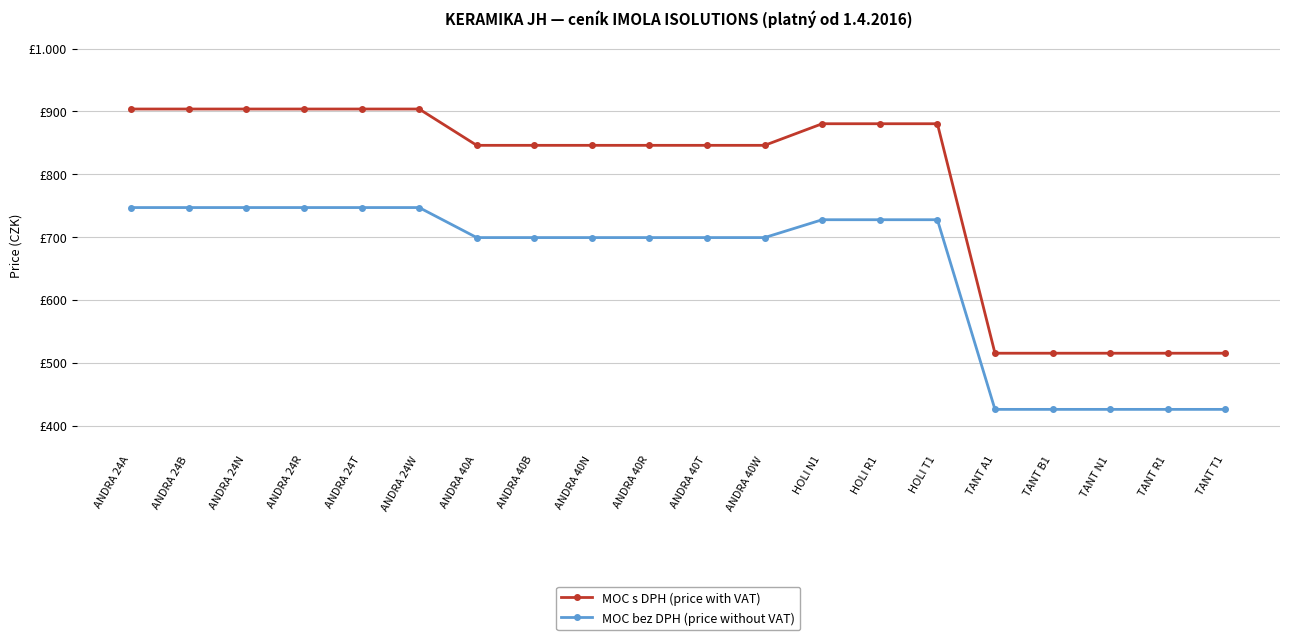

Is this an area chart (filled region under the line)?

No